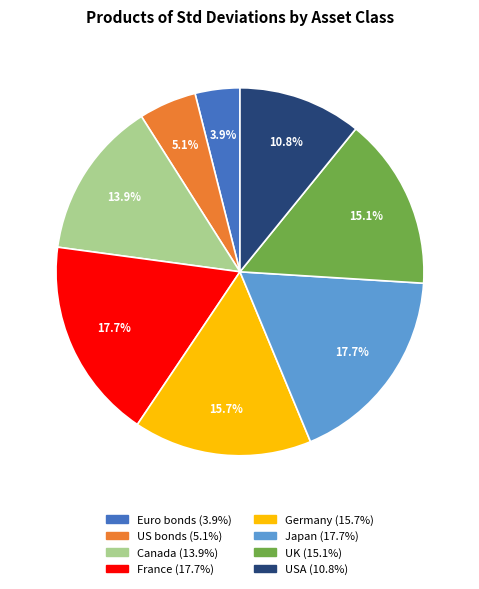

True or false: UK accounts for 15% of the total.

True